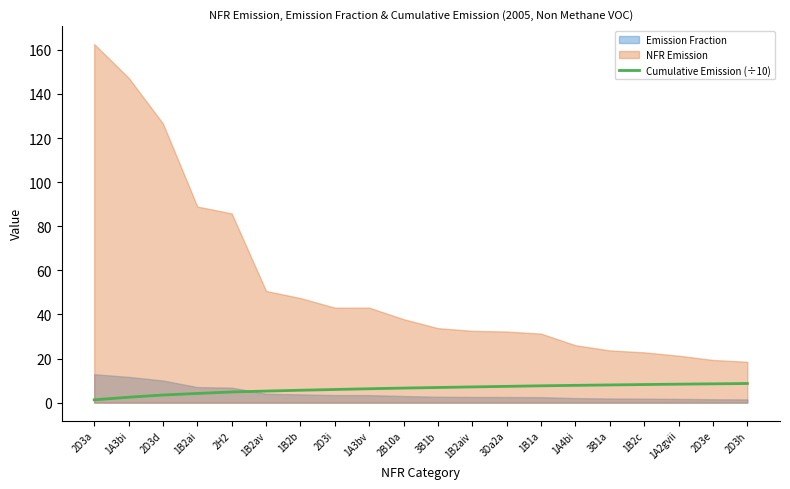

What is the highest value of the Cumulative Emission (÷10) series?

8.7